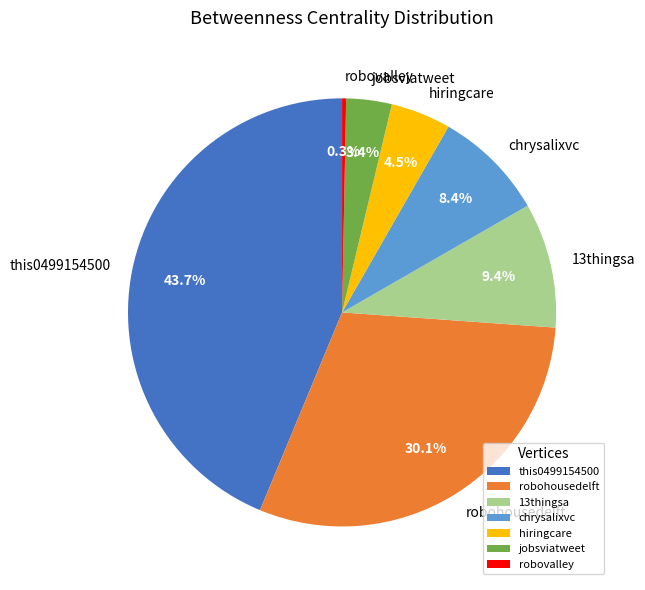

How many segments does this pie chart have?

7